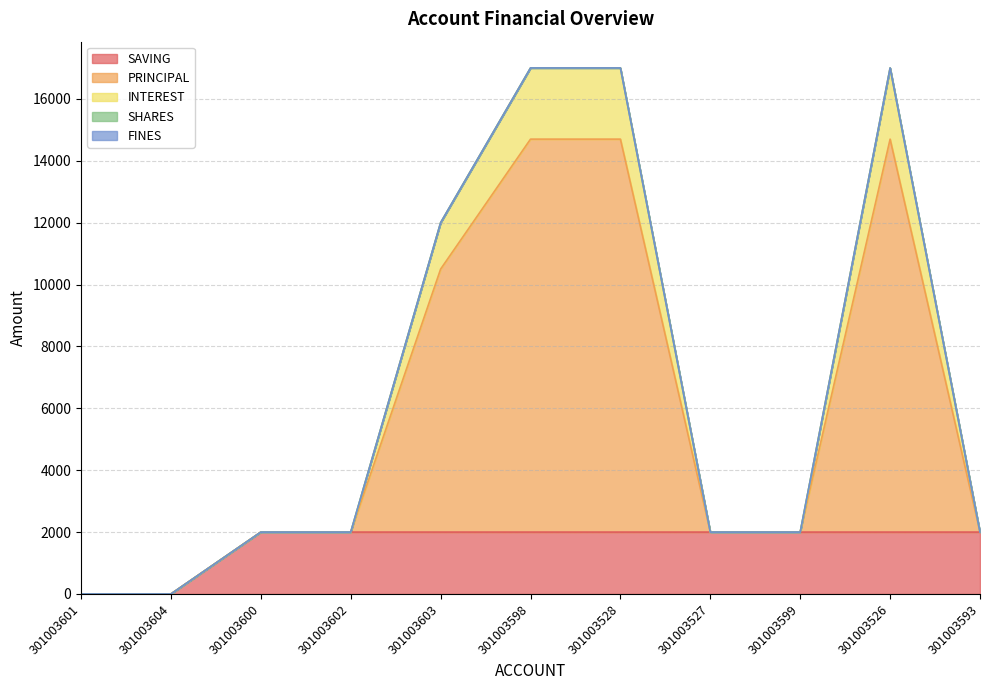

True or false: SAVING and PRINCIPAL intersect in this chart.

False